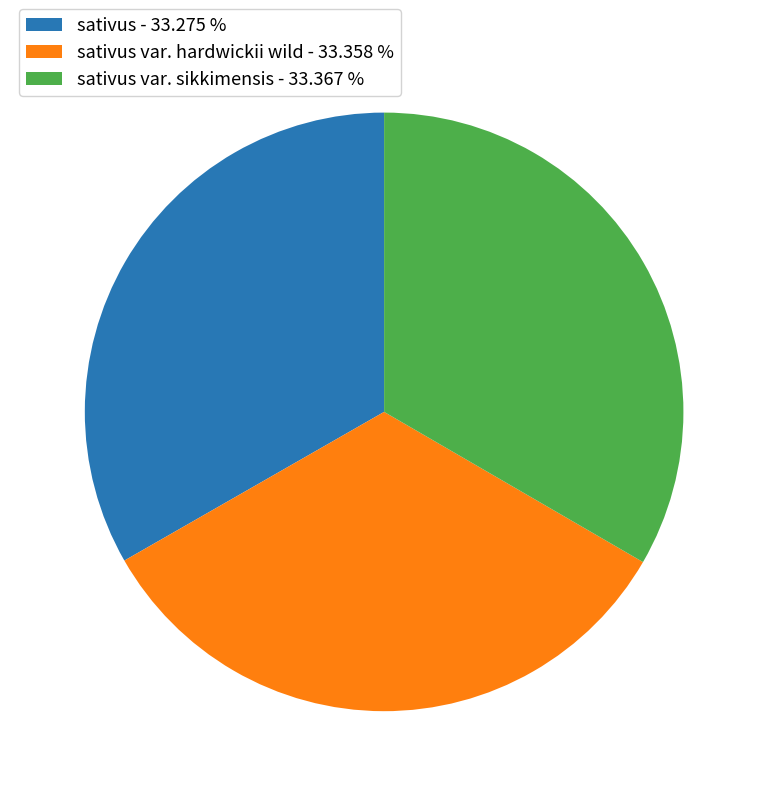

What is the ratio of the value at sativus var. sikkimensis - 33.367 % to the value at sativus var. hardwickii wild - 33.358 %?

1.0